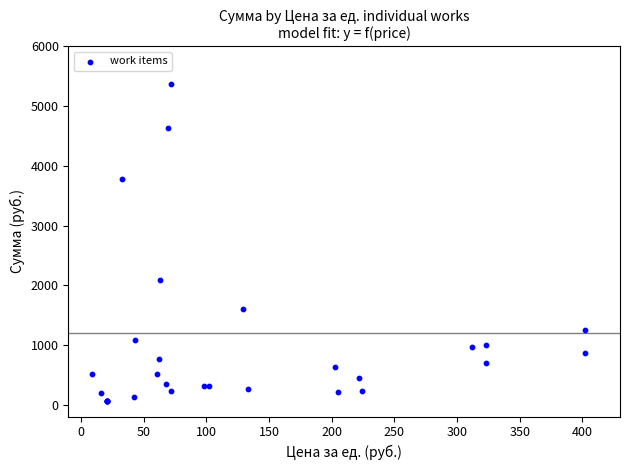

What Y value in the scatter plot is closest to 2718?

2090.3